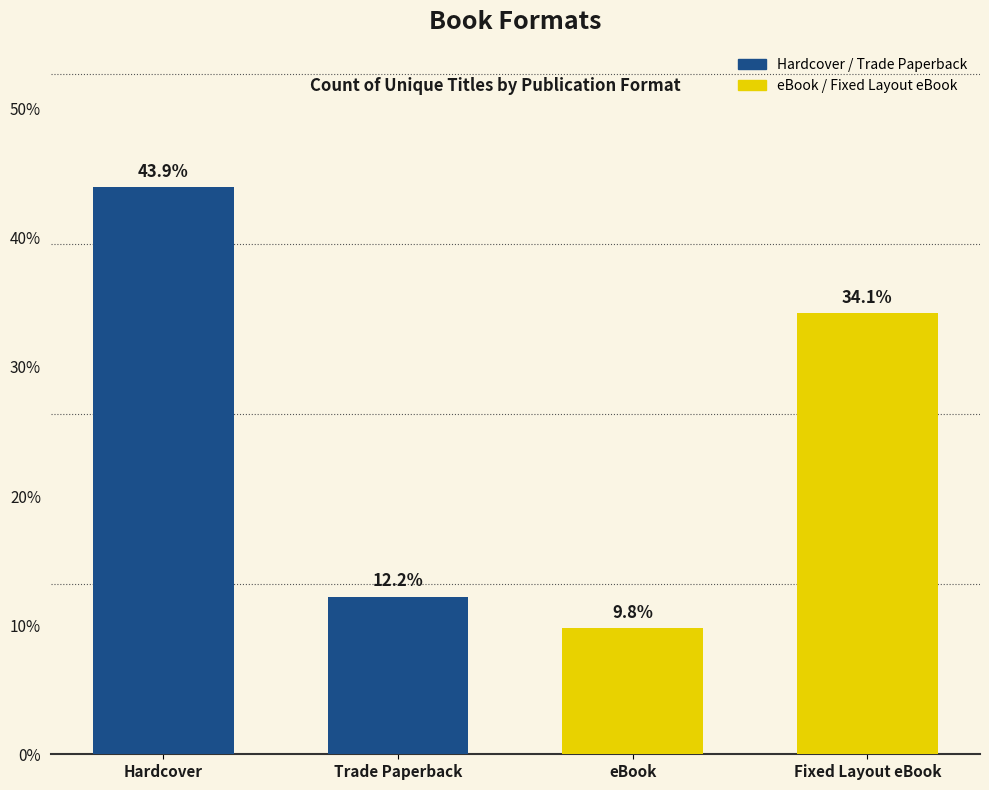

What is the change in value from Hardcover to Fixed Layout eBook?

-9.8